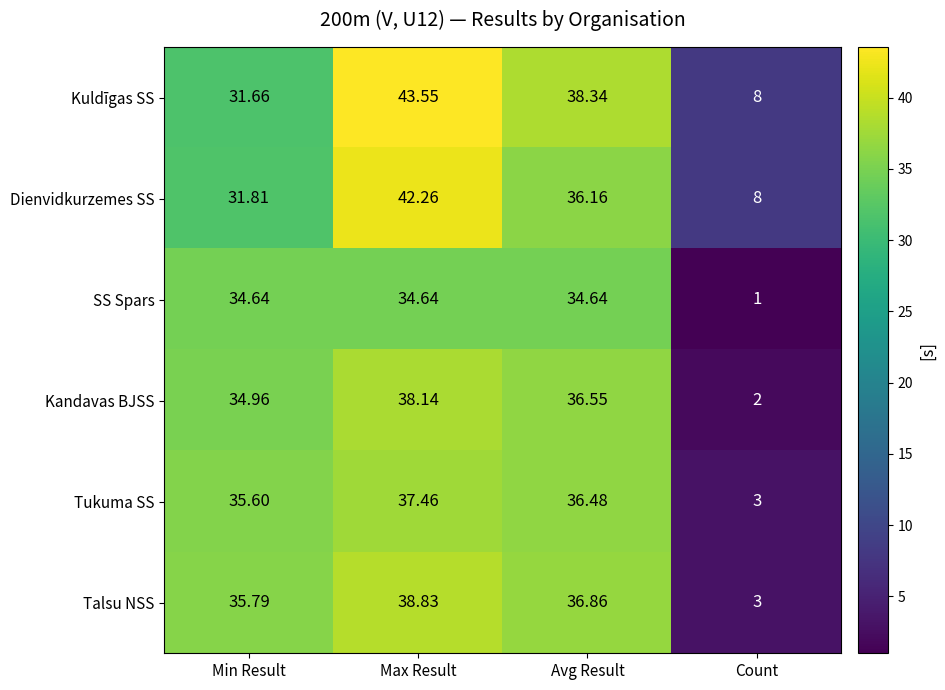

Which series has the largest total across all categories?

Kuldīgas SS